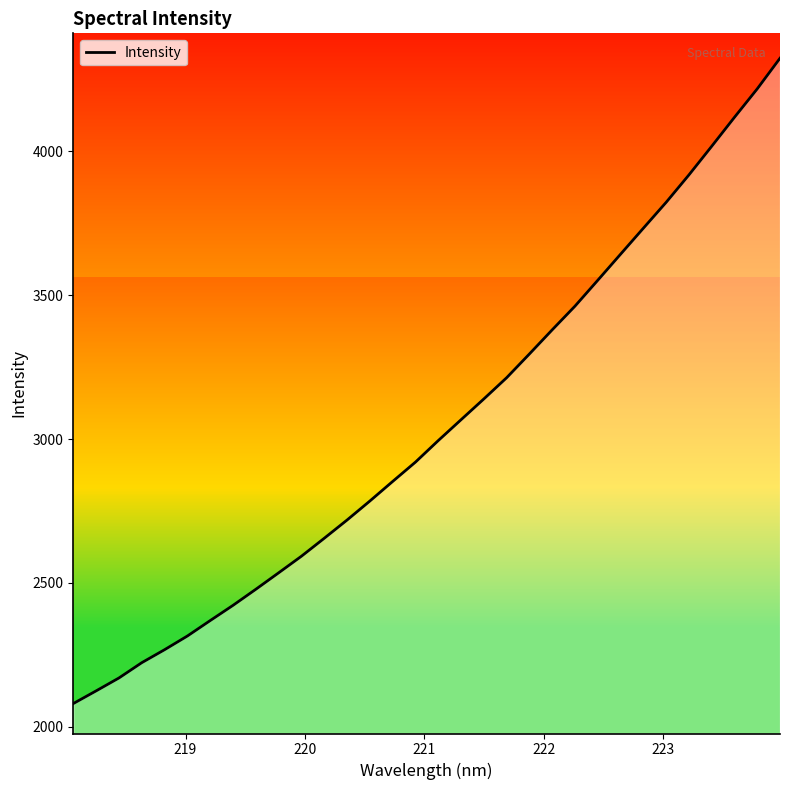

True or false: there are more than 2 points higher than both neighbors.

False